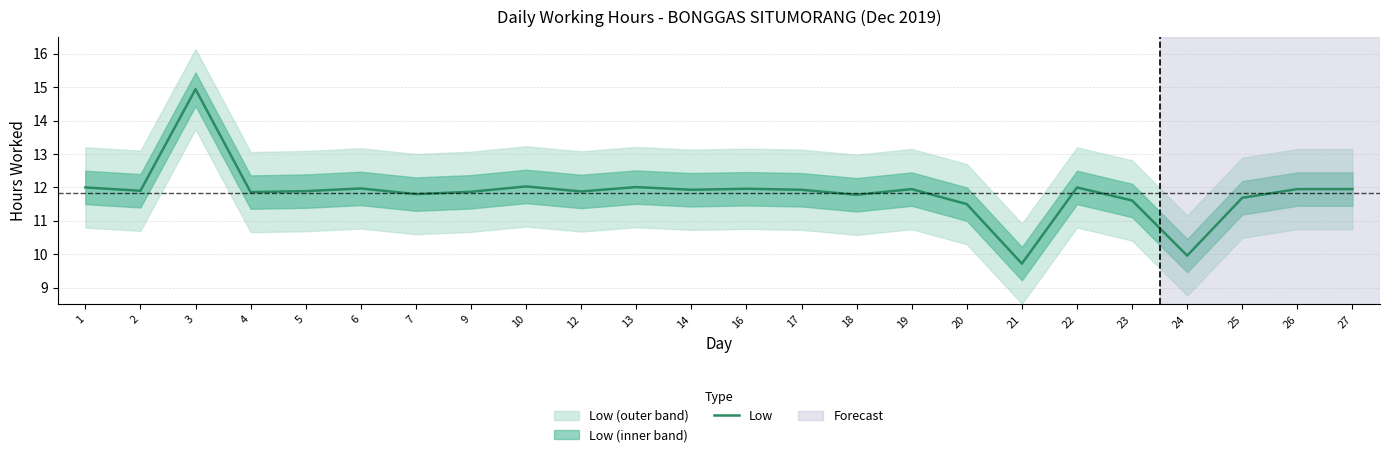

How many points are lower than both their immediate neighbors (excluding endpoints)?

8